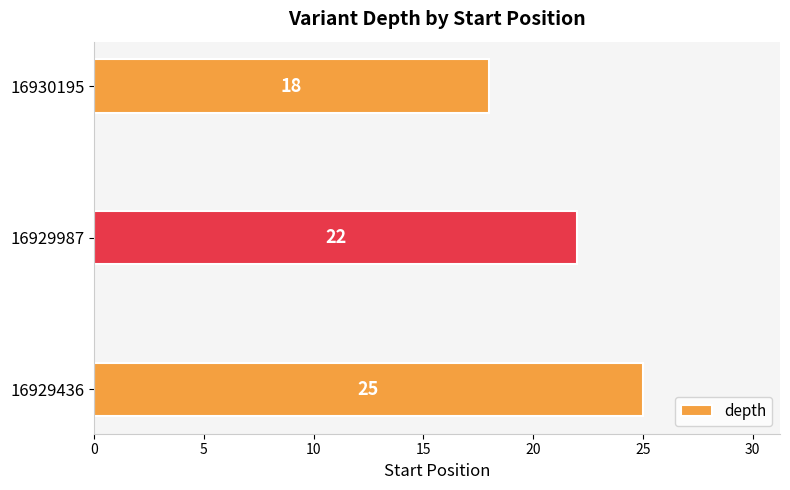

Count the values in the range 18 to 25.

3